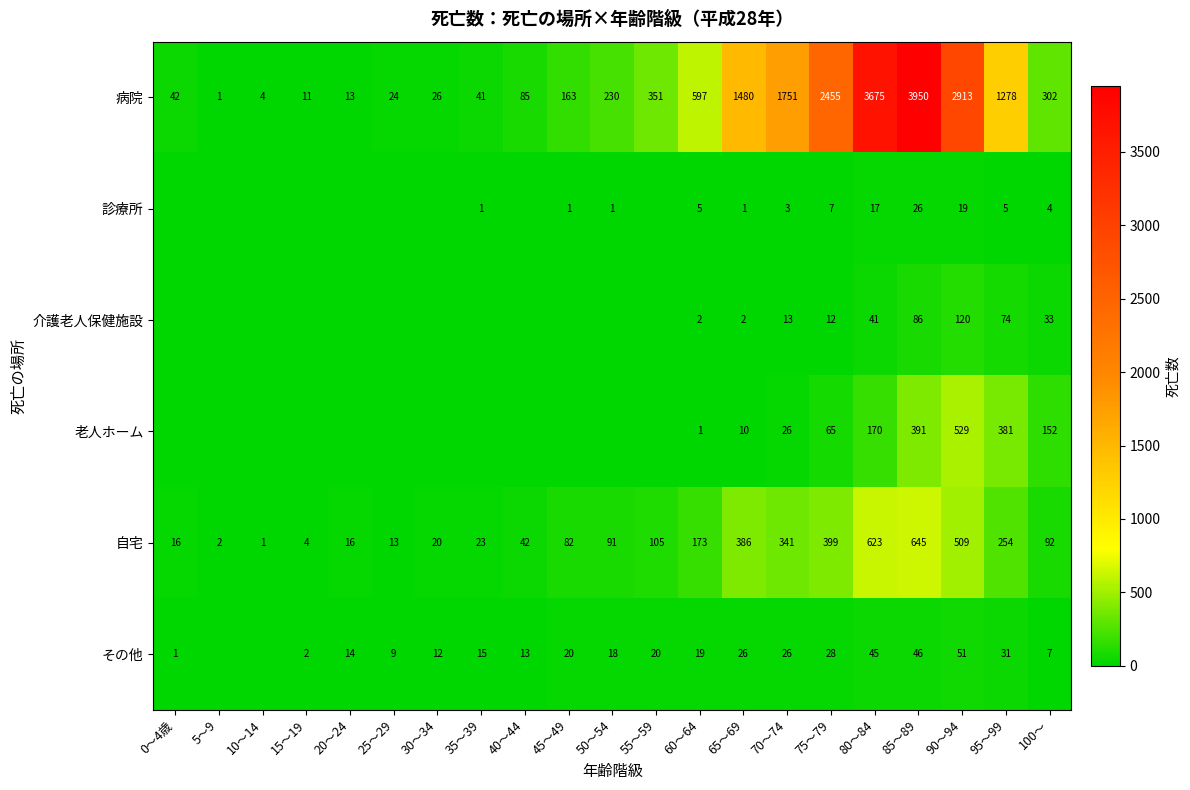

How many values in the 病院 series are below 230?

10